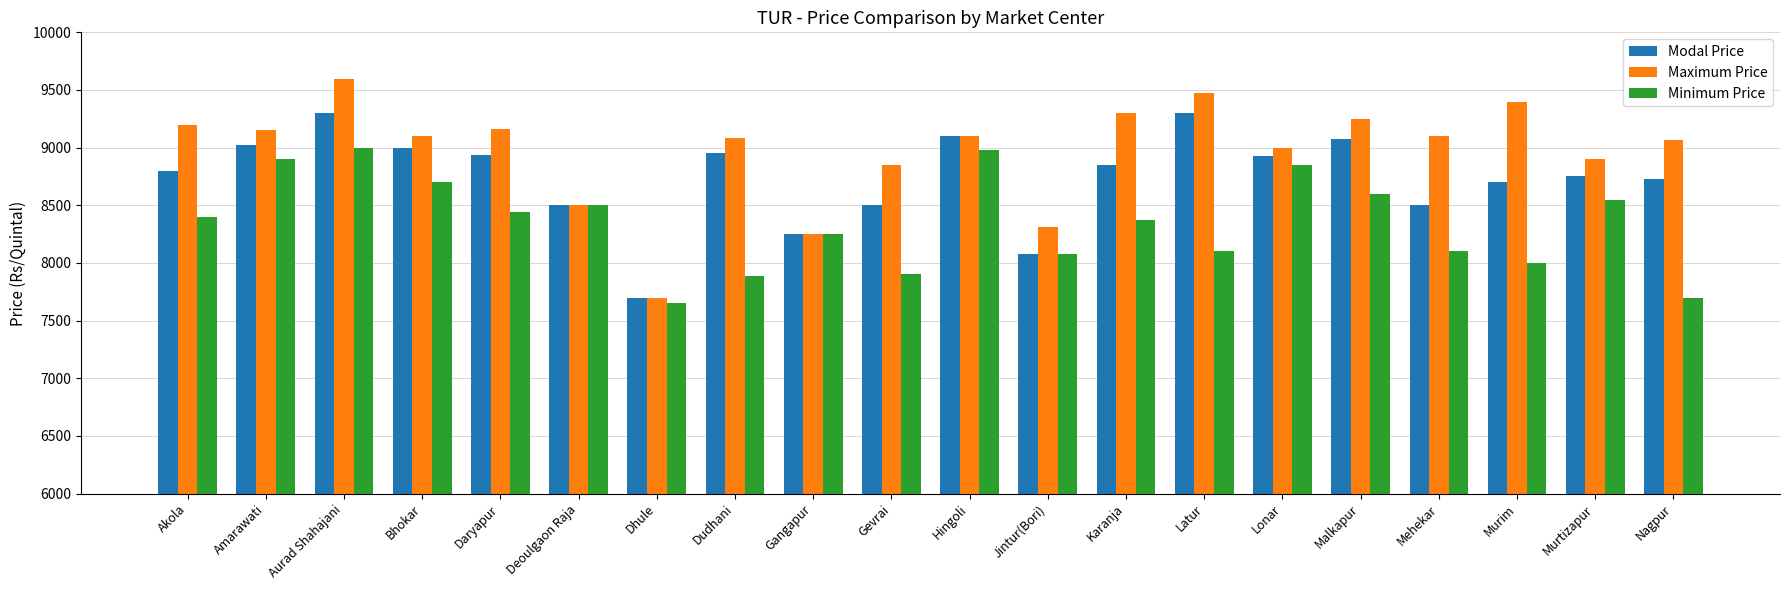

What is the greatest value displayed?

9596